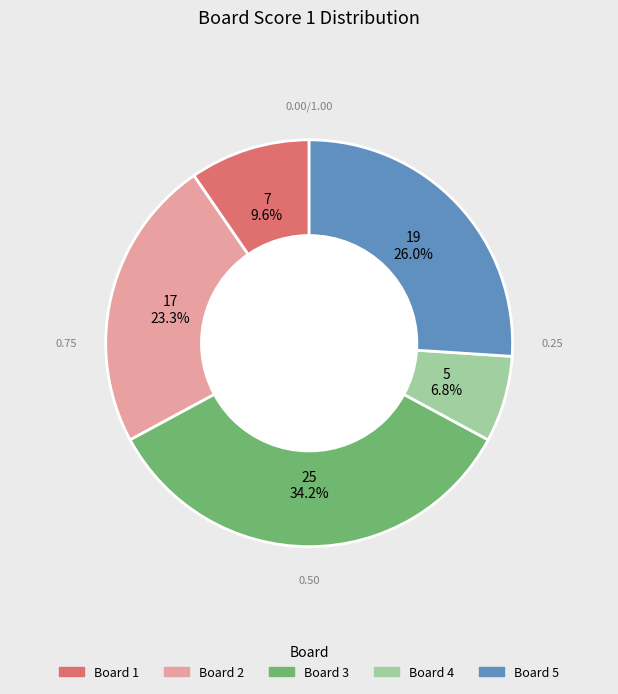

Does Board 3 represent more than half of the total?

No